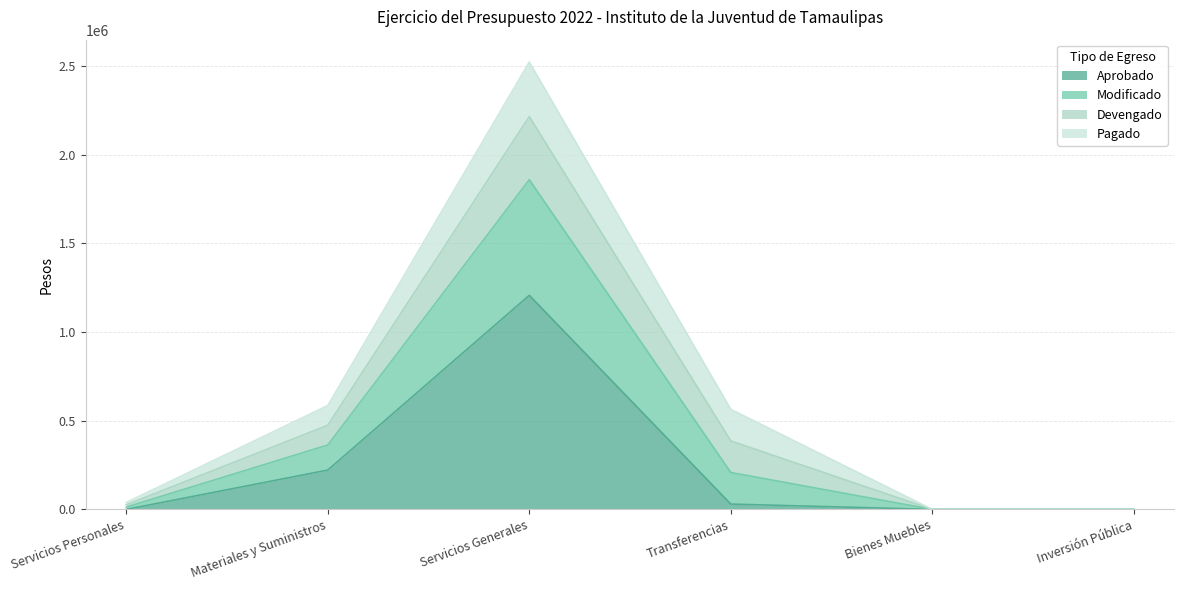

At how many categories does at least one series exceed 1414623?

1